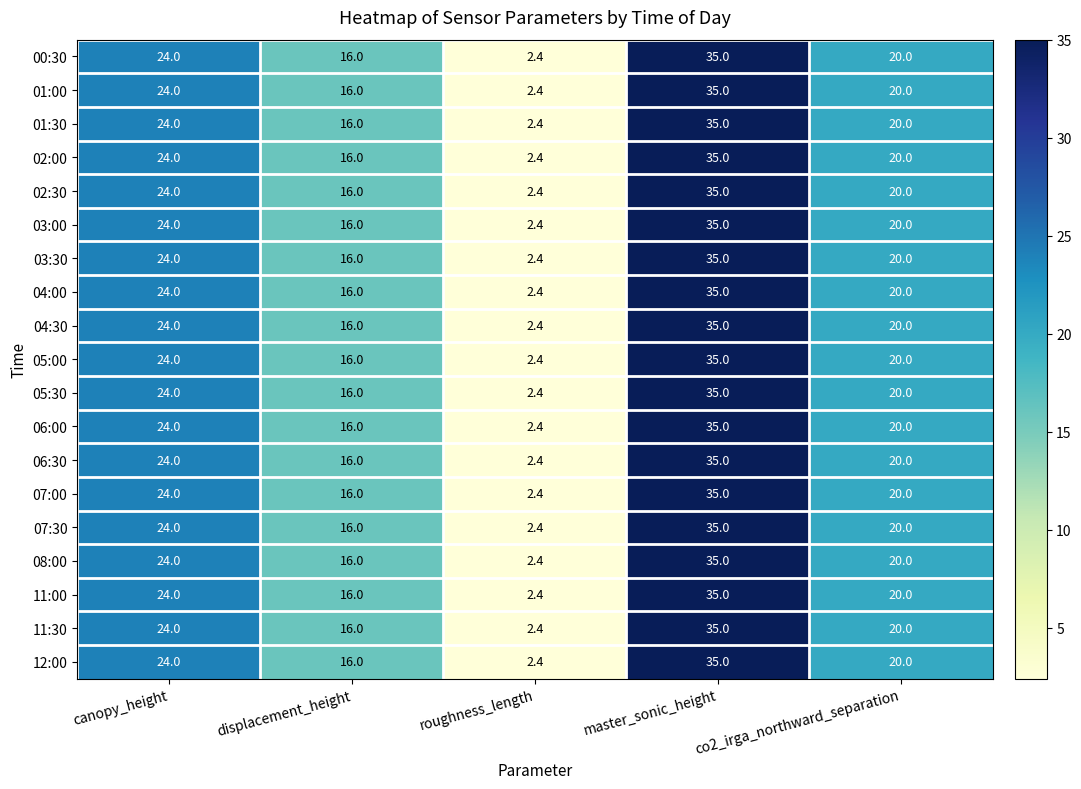

The value of 11:00 at master_sonic_height is 35.0. True or false?

True